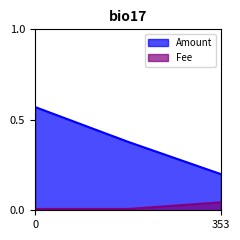

Which series has the largest range (max minus min)?

Amount